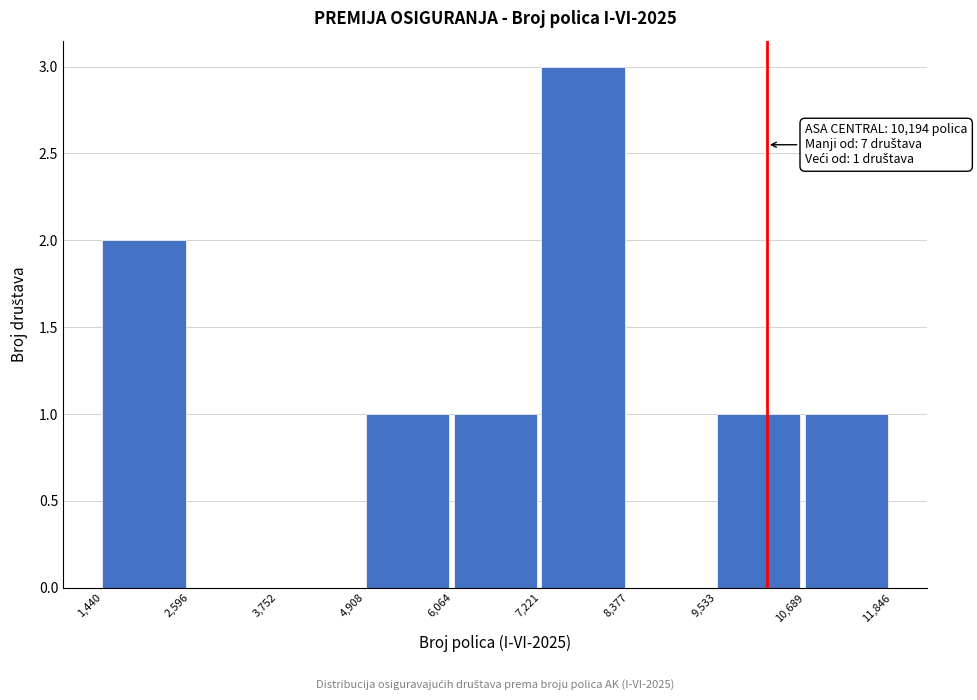

Over which range of the x-axis is the bar tallest?

7,221 to 8,377